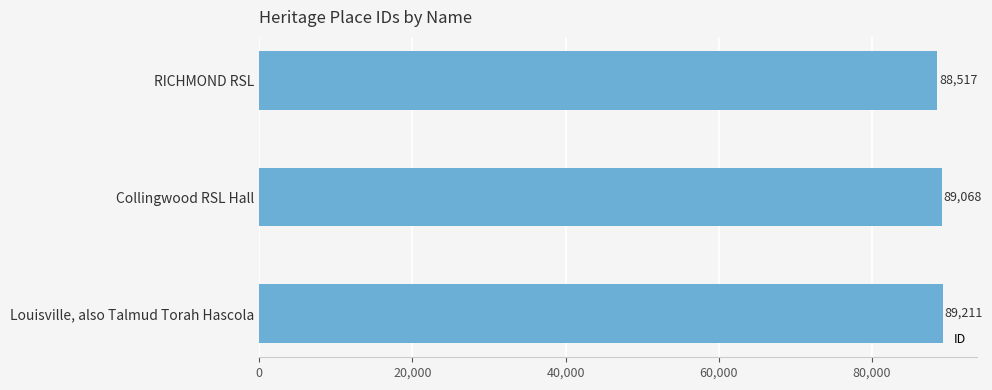

Are the bars horizontal?

Yes